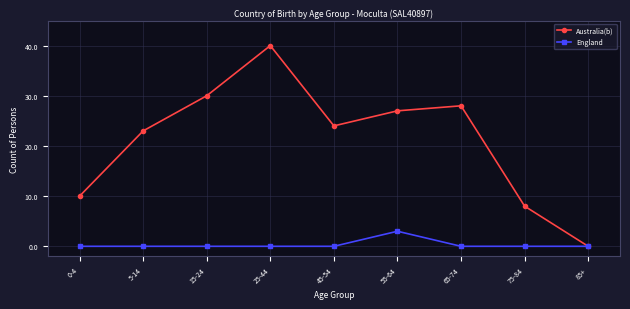

Reading left to right, what are all the values shown in this chart?

Australia(b): 0-4=10	5-14=23	15-24=30	25-44=40	45-54=24	55-64=27	65-74=28	75-84=8	85+=0
England: 0-4=0	5-14=0	15-24=0	25-44=0	45-54=0	55-64=3	65-74=0	75-84=0	85+=0